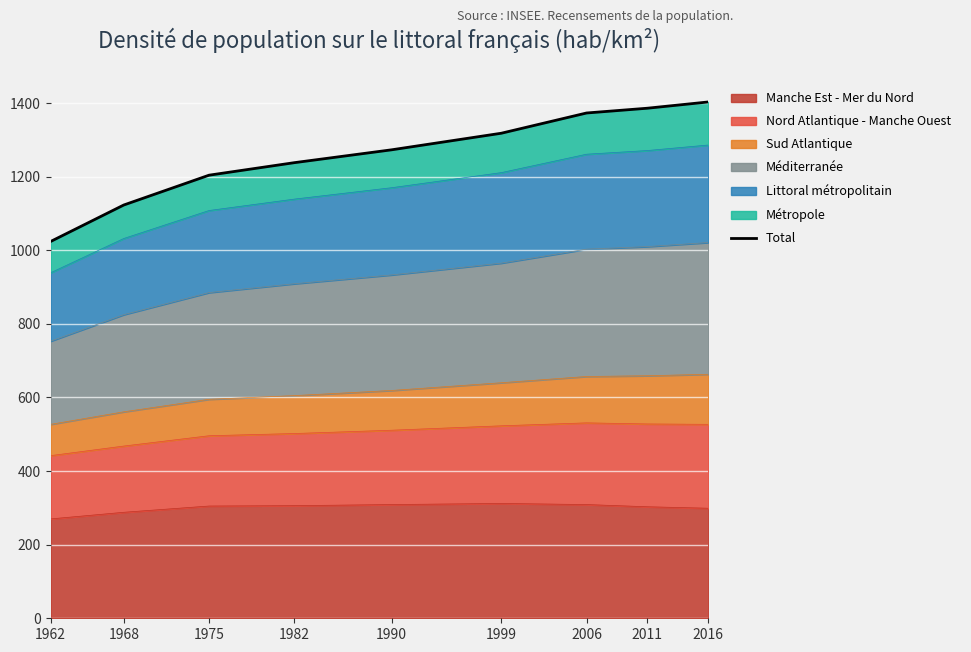

Rank the categories by value from highest to lowest.

2016, 2011, 2006, 1999, 1990, 1982, 1975, 1968, 1962